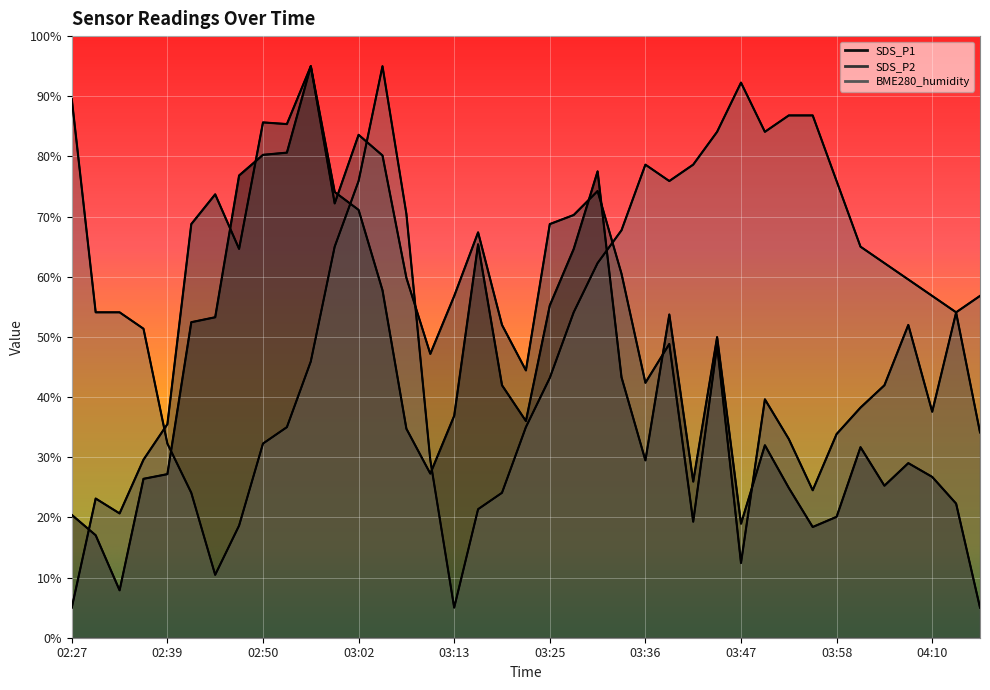

How many lines are shown in the chart?

3